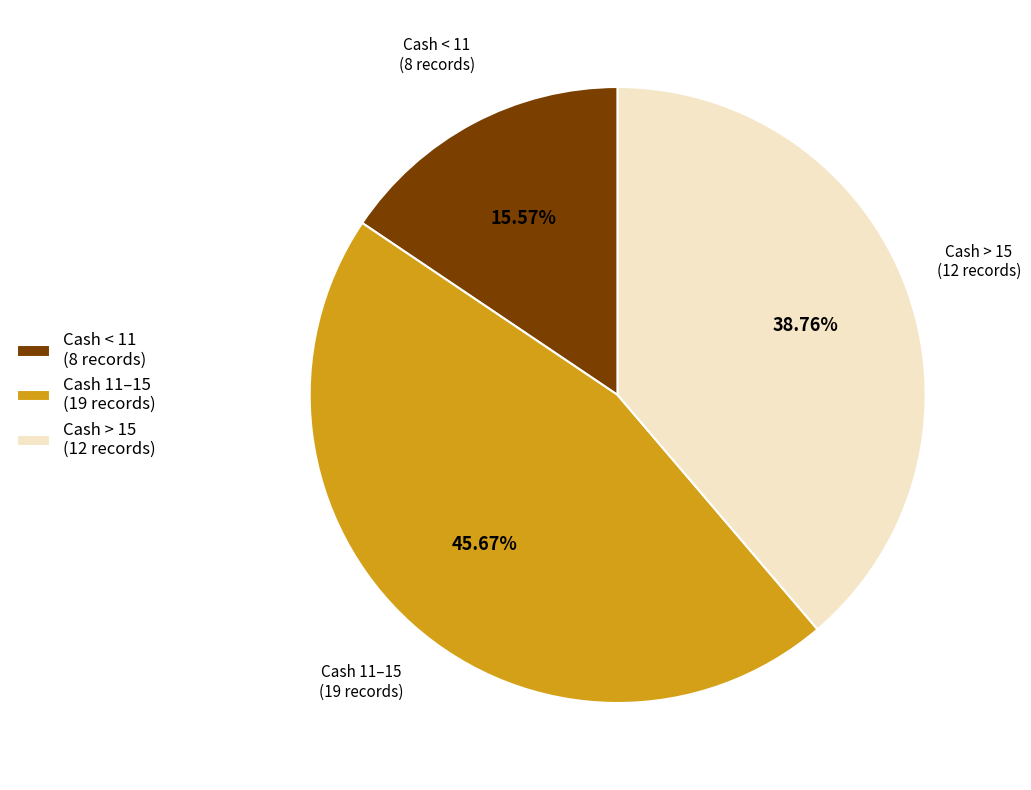

Approximately how many times larger is the value at Cash < 11 (8 records) compared to Cash 11–15 (19 records)?

0.3